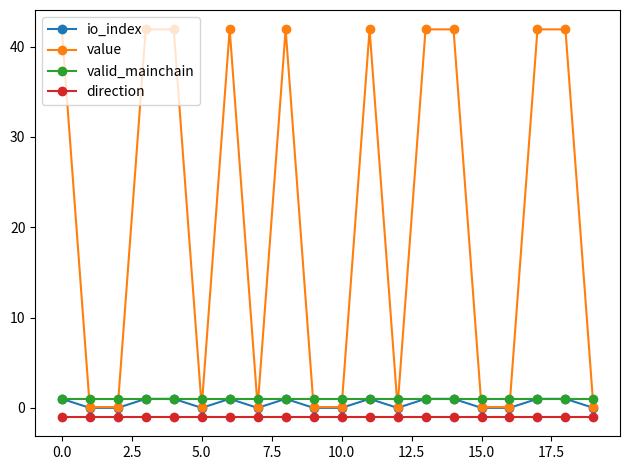

What is the smallest value displayed?

-1.0